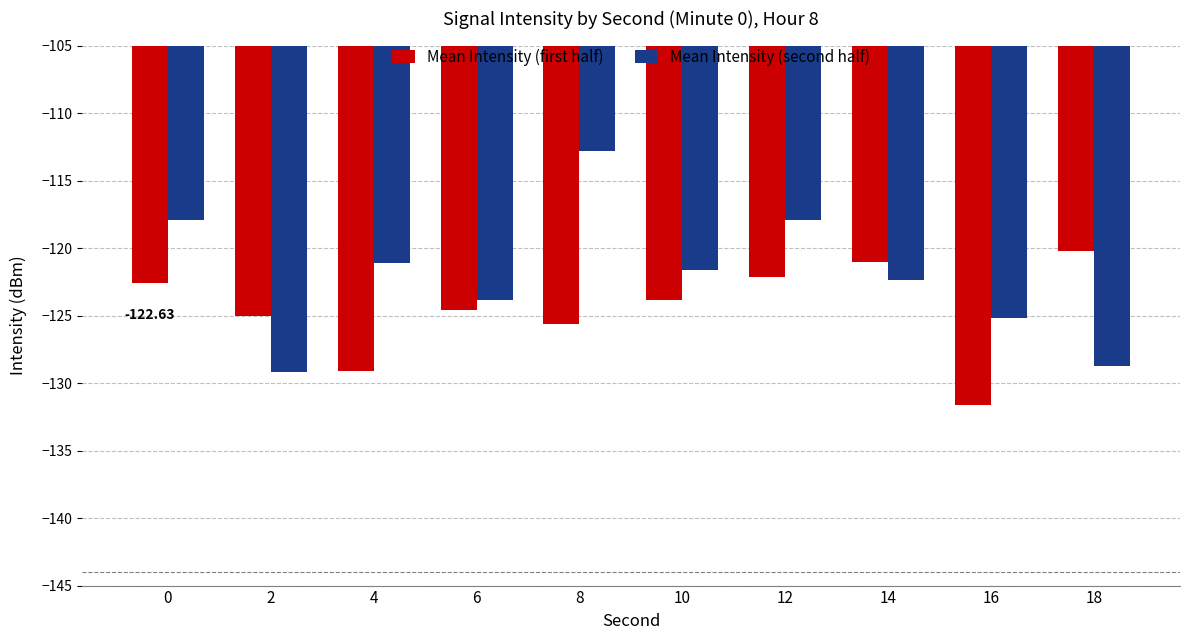

What is the value of the Mean Intensity (second half) bar at the 2nd from the left?

-129.2